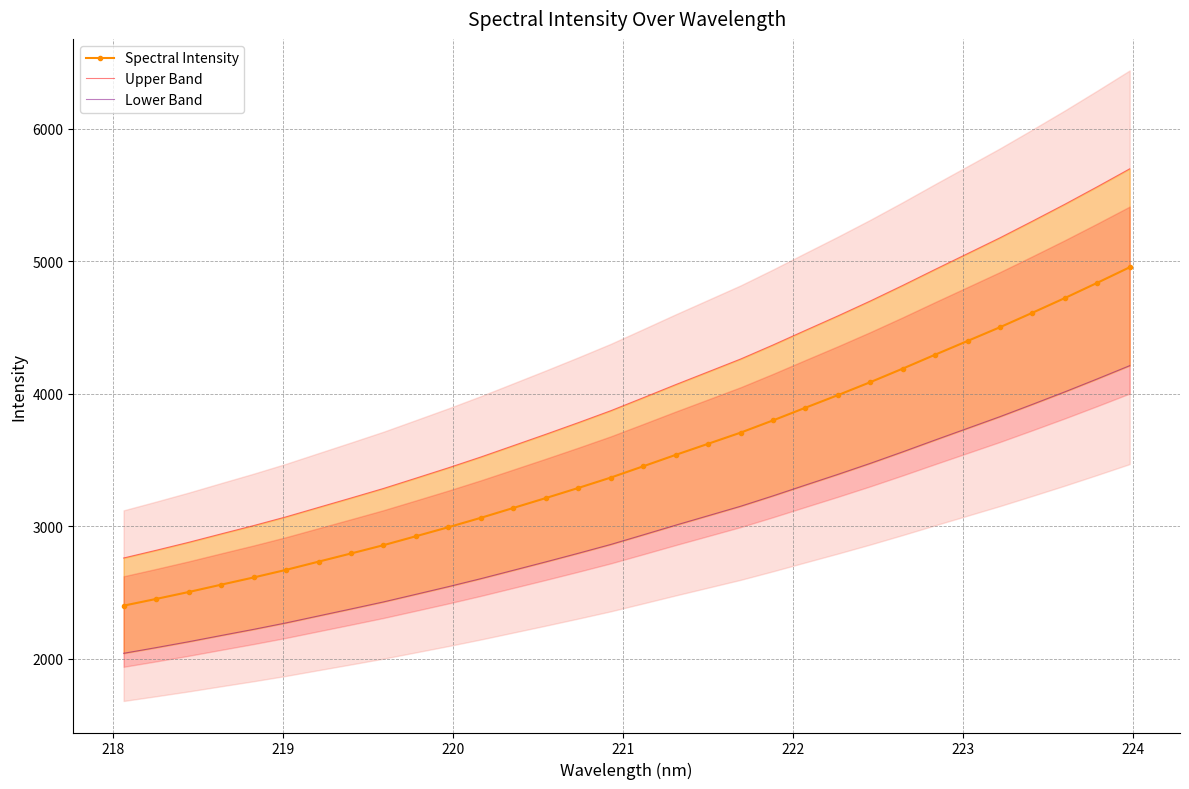

What is the lowest value of the Spectral Intensity series?

2399.1